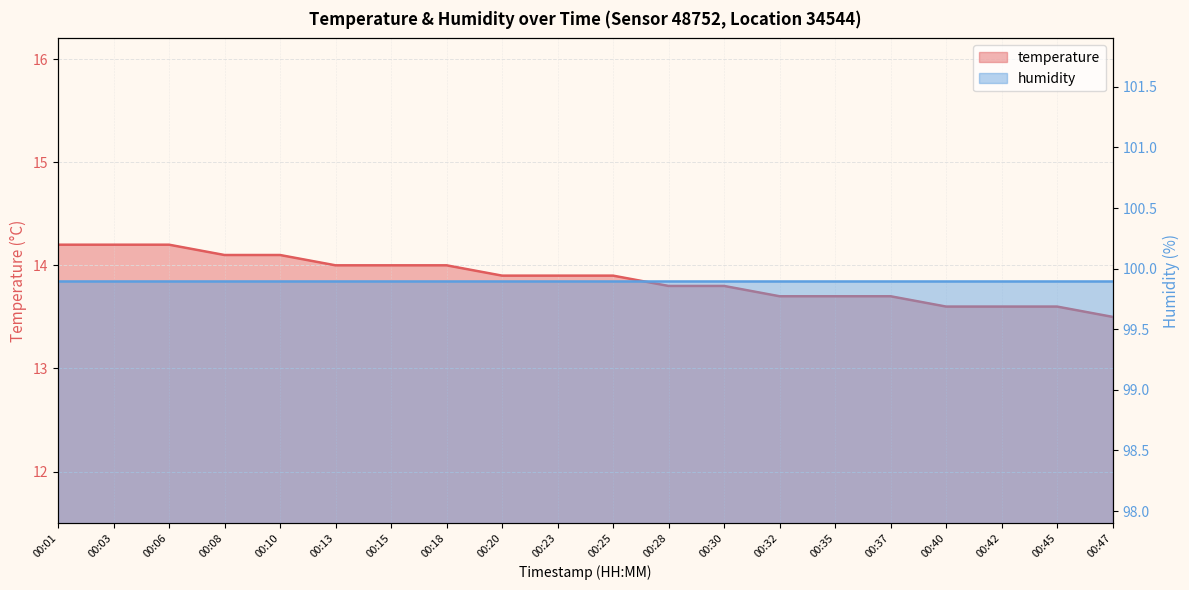

The chart shows a value of 14.2 at 00:03. True or false?

True